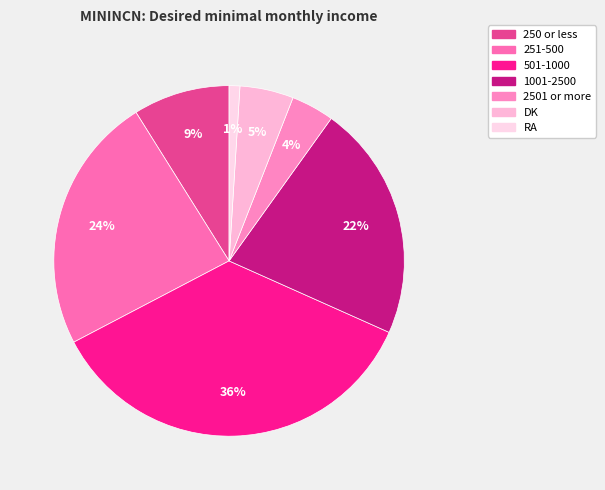

What portion of the pie excludes 1001-2500?

78.2%